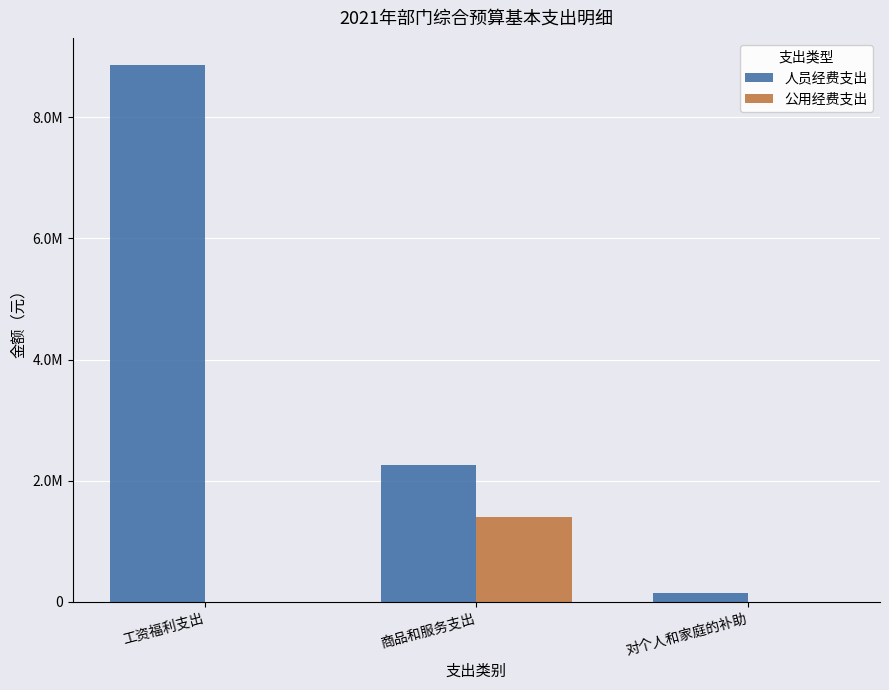

At which label does 公用经费支出 reach its minimum?

工资福利支出